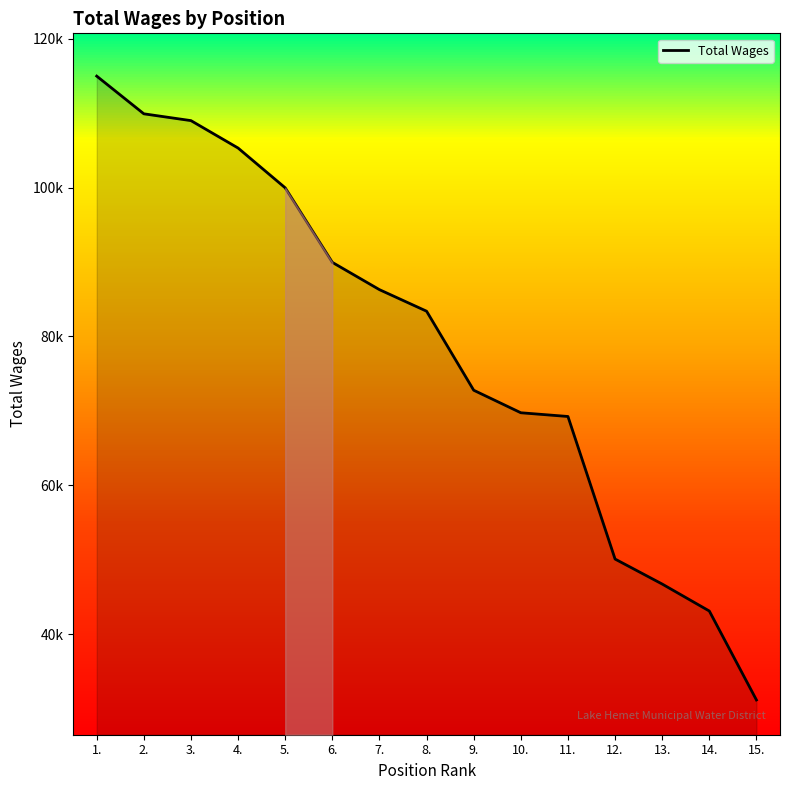

Does the chart have visible grid lines?

No